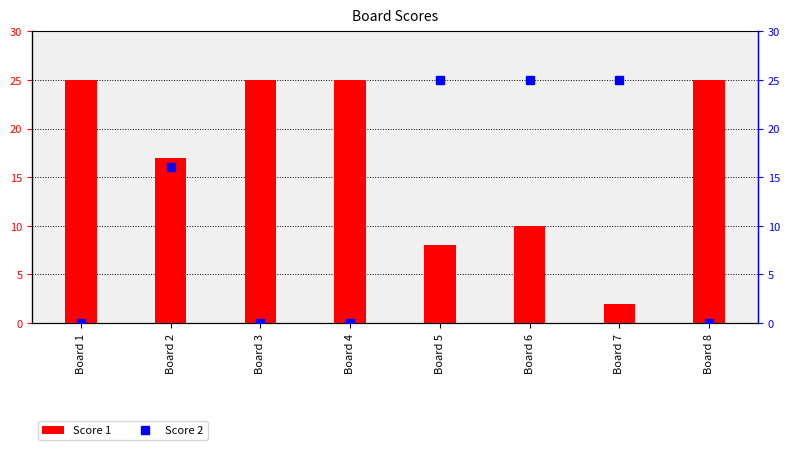

What is the spread (max minus min) of values at Board 4?

25